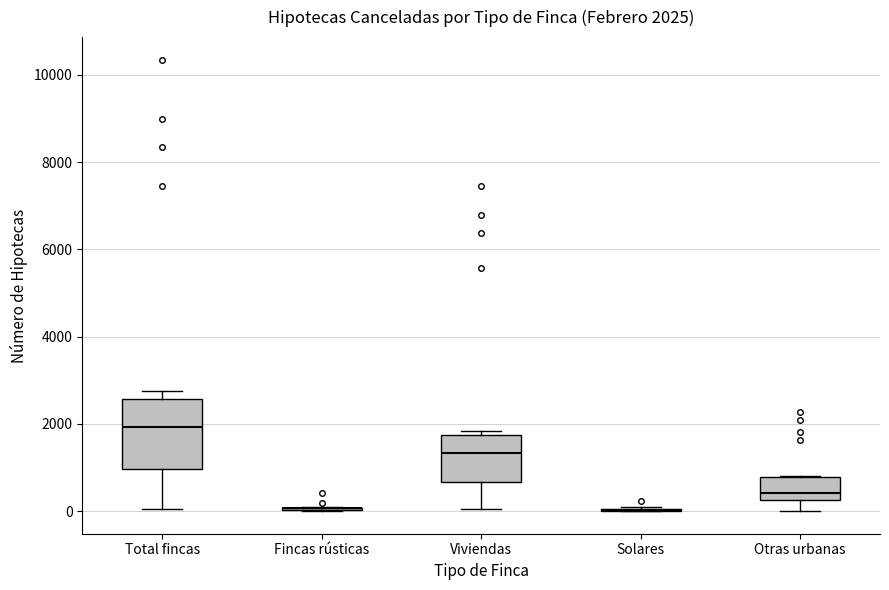

Which box is the tallest, from its lower edge to its upper edge?

Total fincas